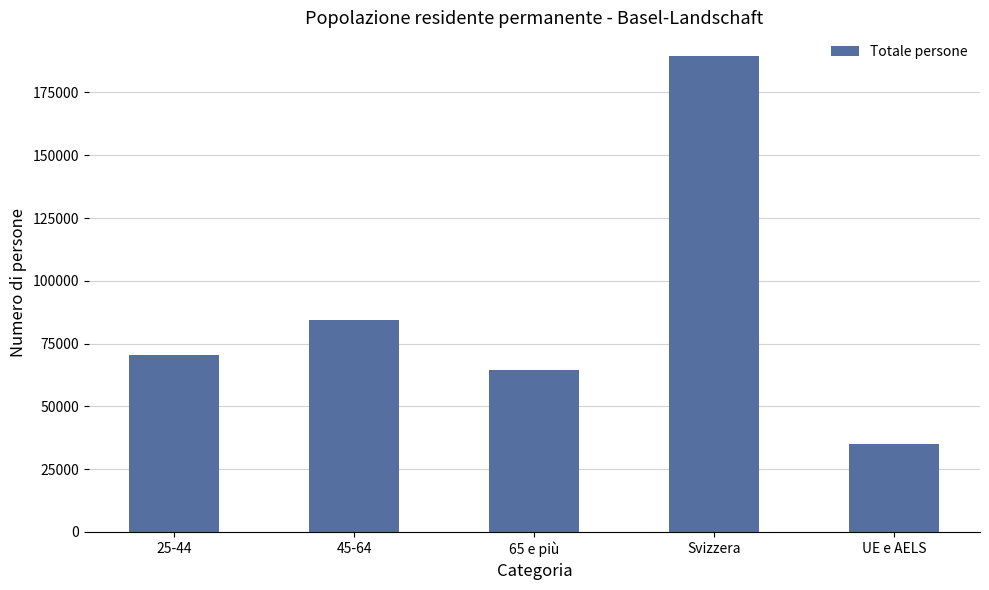

How many data points are less than 70291?

2